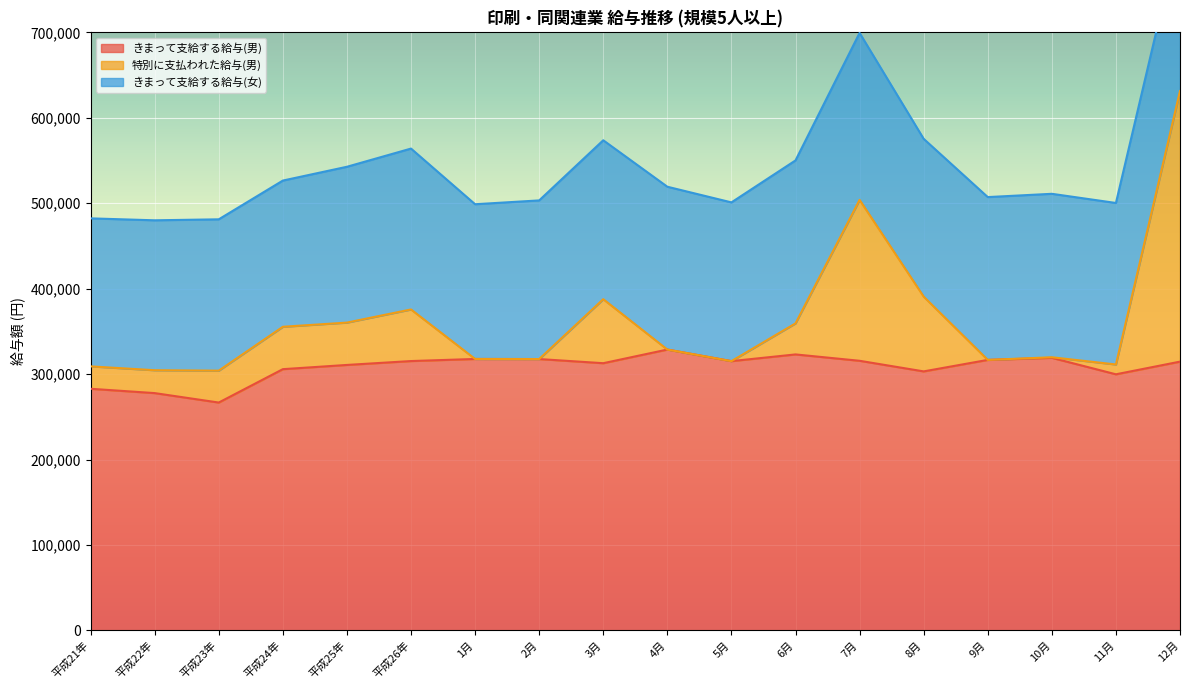

Between 5月 and 9月, which series saw the biggest shift?

きまって支給する給与(男)